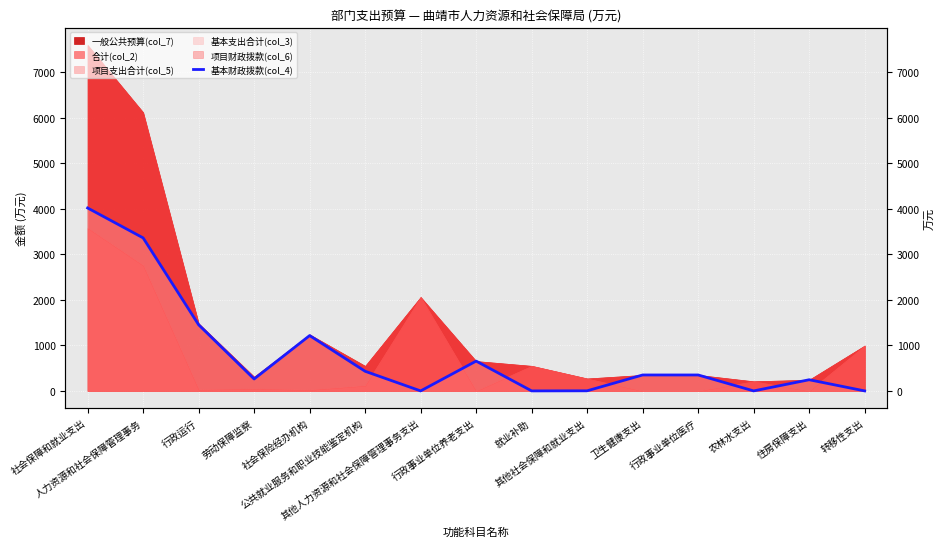

True or false: the data shows 0.7 at 其他社会保障和就业支出.

False